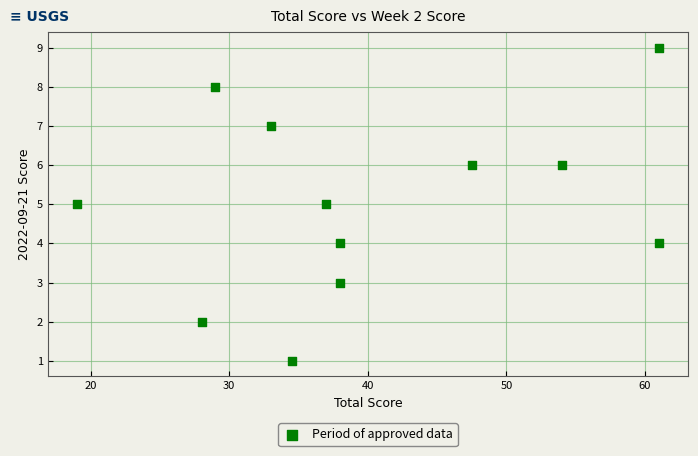

What is the range of Y values (max minus min)?

8